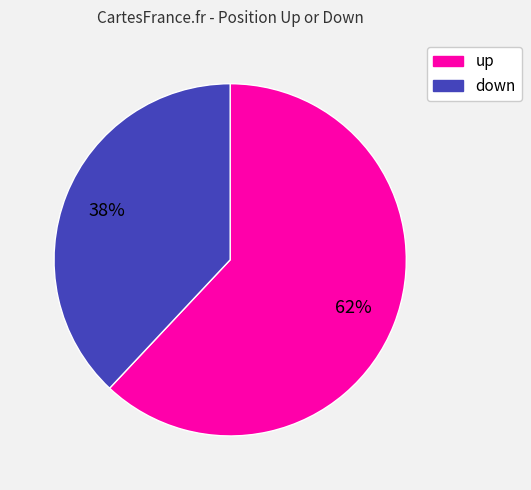

Count the number of slices in the pie.

2